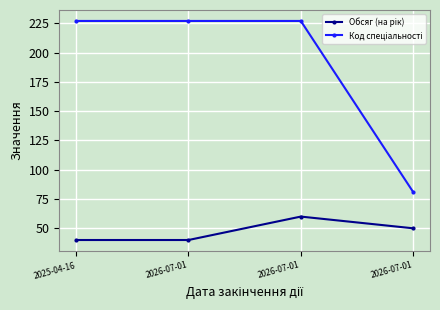

Does the chart have visible grid lines?

Yes